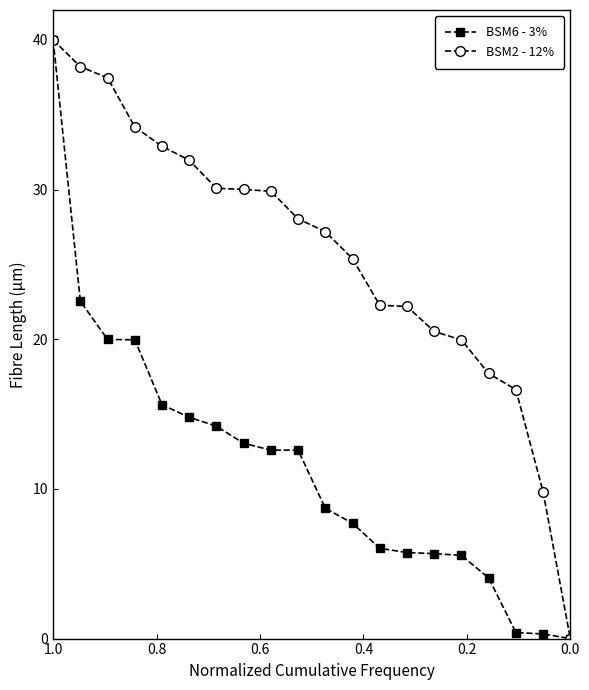

Count the number of data series in this chart.

2